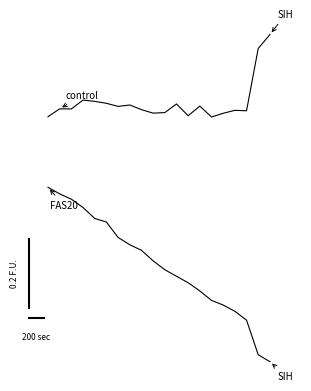

True or false: FAS20 has a value of 0.7 at 6.

False